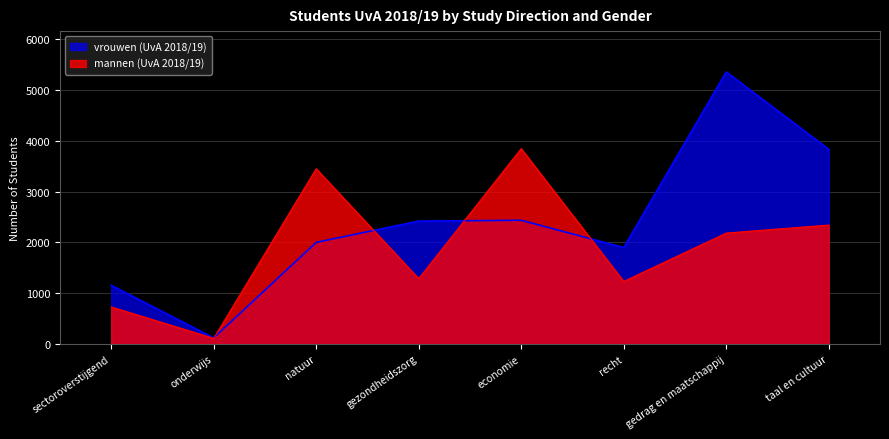

Does the chart display data point markers on the line(s)?

No